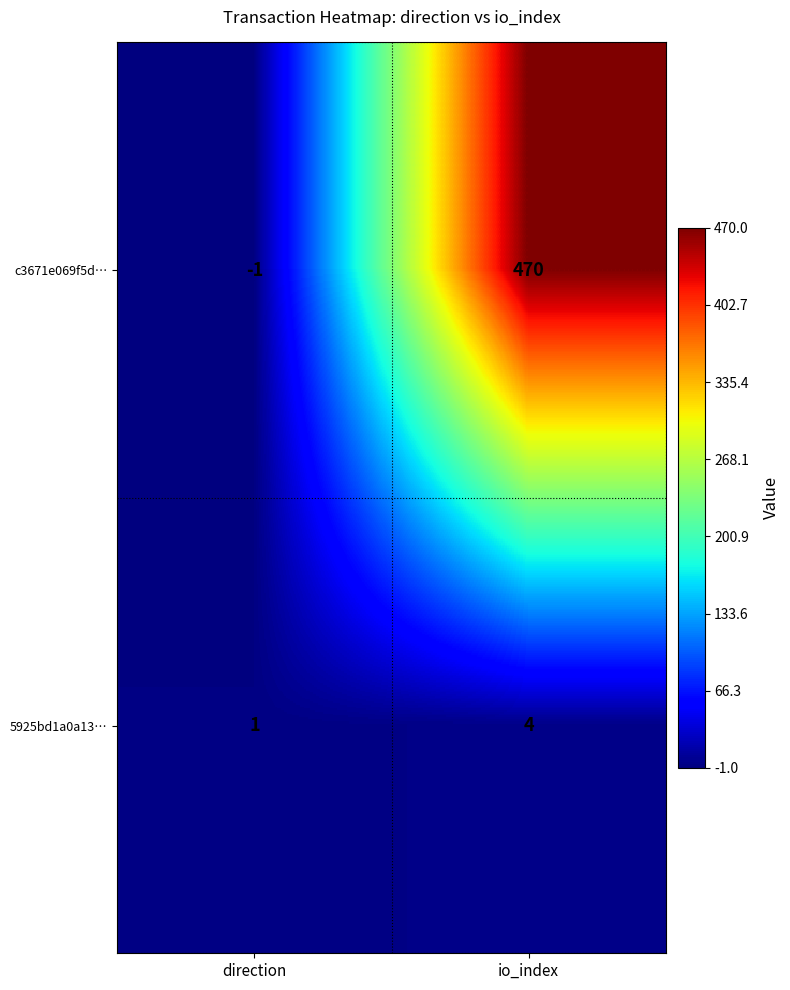

What is the difference between the c3671e069f5d… values at io_index and direction?

471